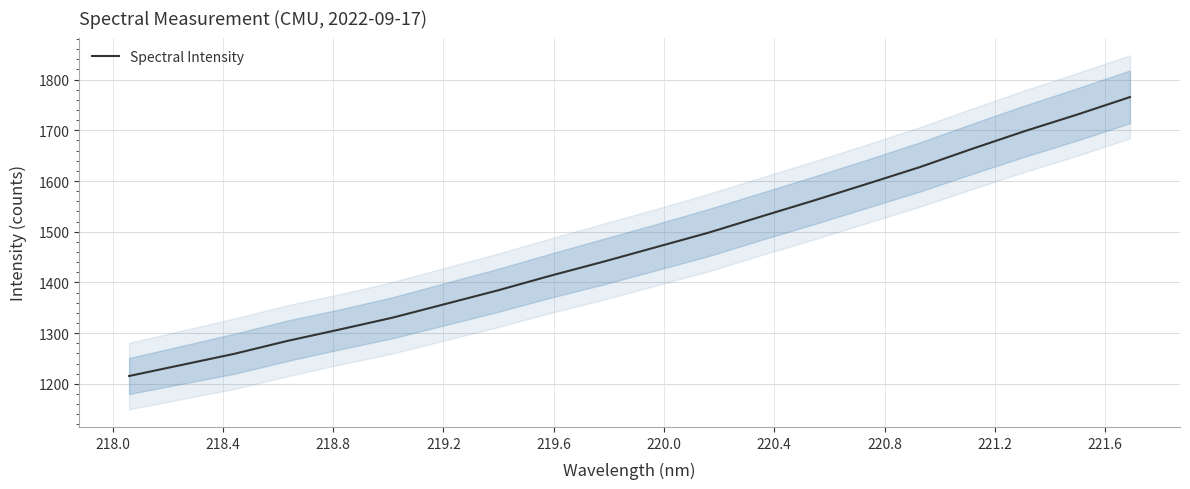

What is the highest value of the Spectral Intensity series?

1765.6